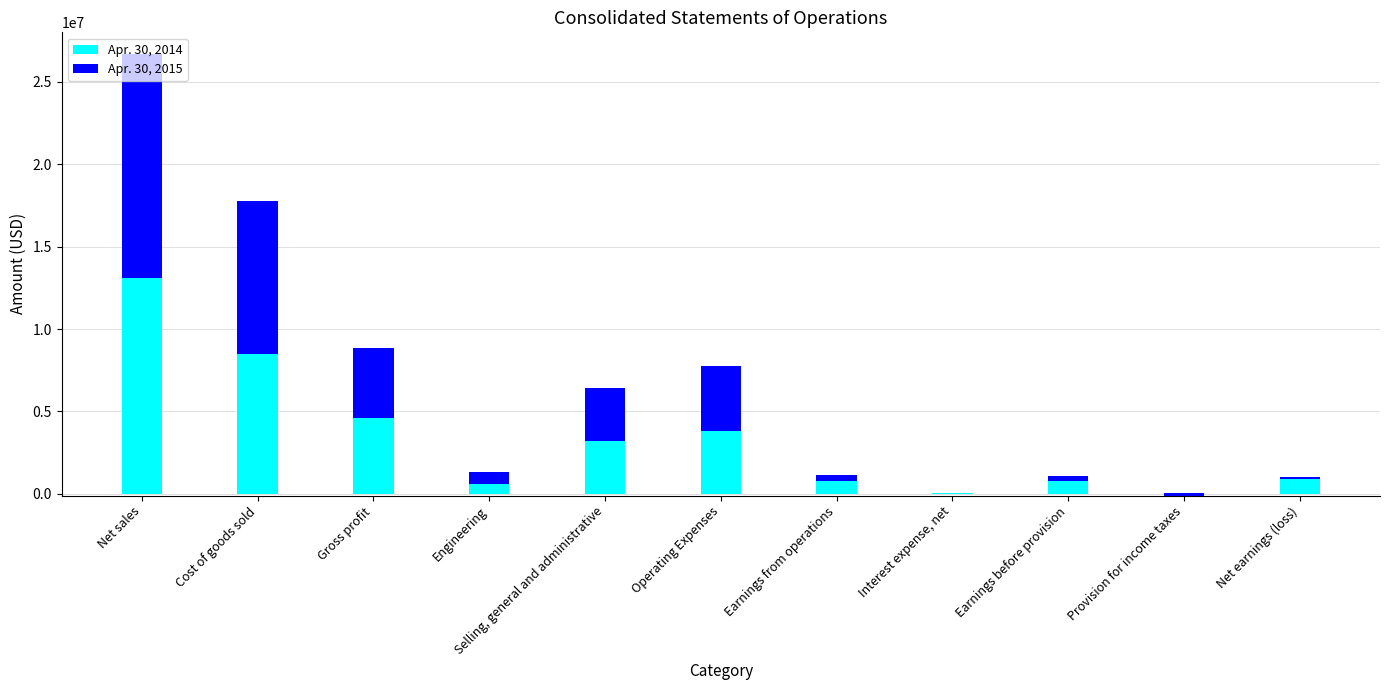

Reading left to right, list all the values displayed in this chart.

Apr. 30, 2014: 13100000	8508000	4592000	602000	3187000	3789000	803000	34000	769000	-103000	872000
Apr. 30, 2015: 13562000	9287000	4275000	745000	3217000	3962000	313000	28000	285000	165000	120000